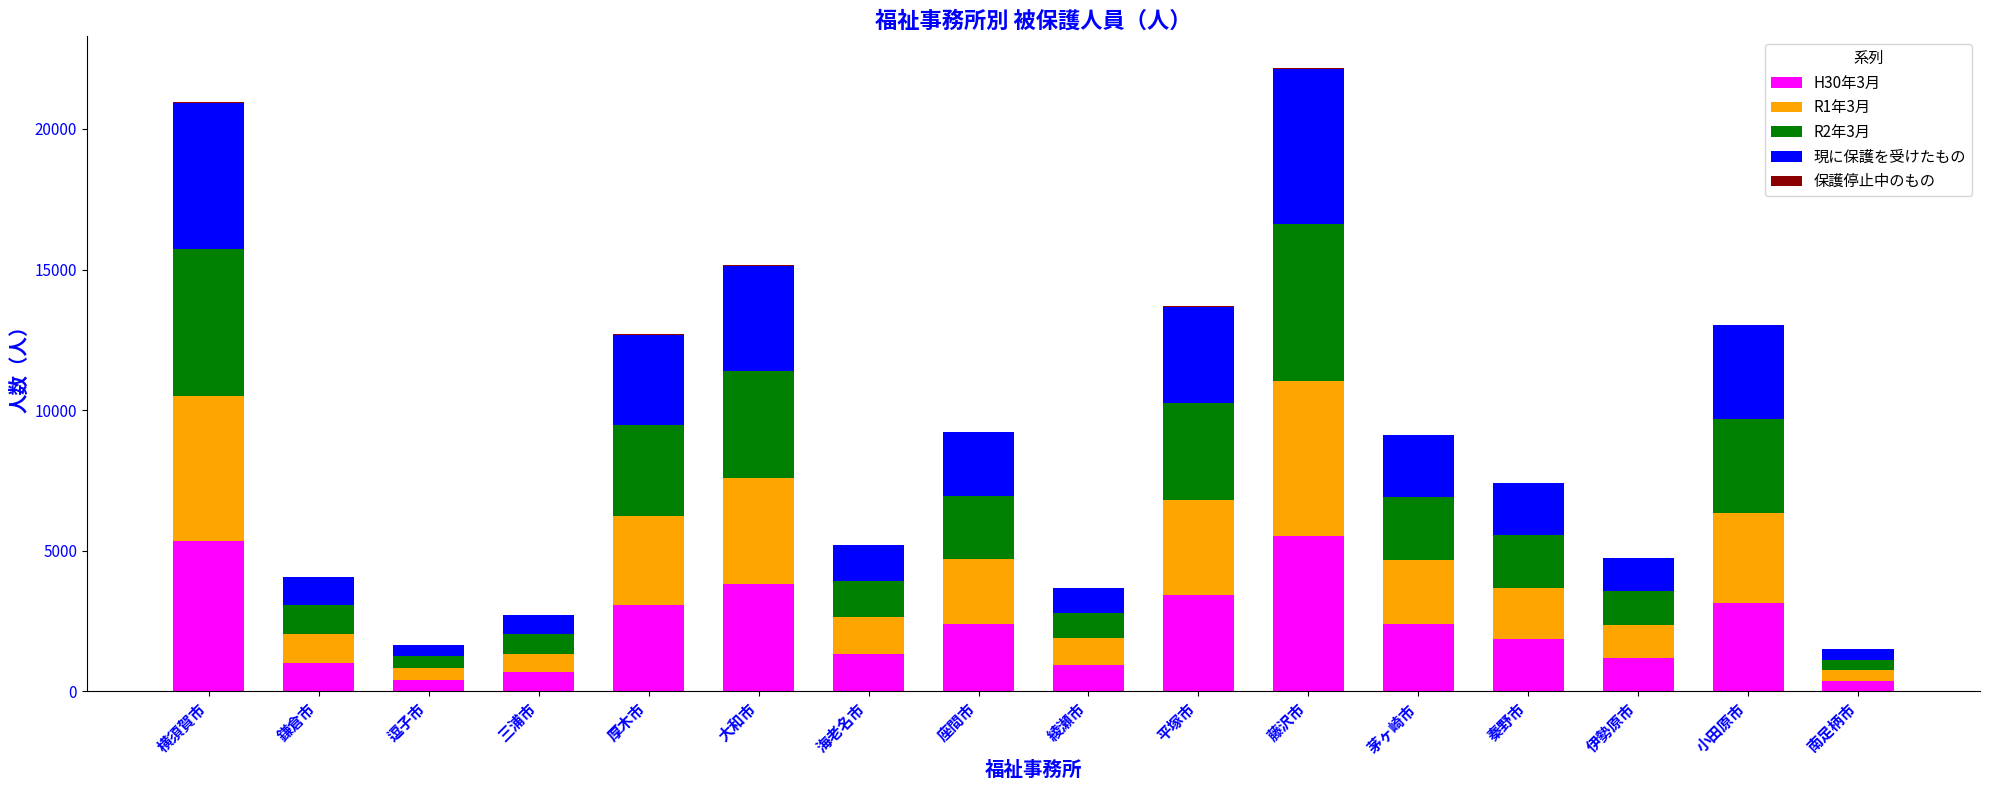

Are the bars horizontal?

No